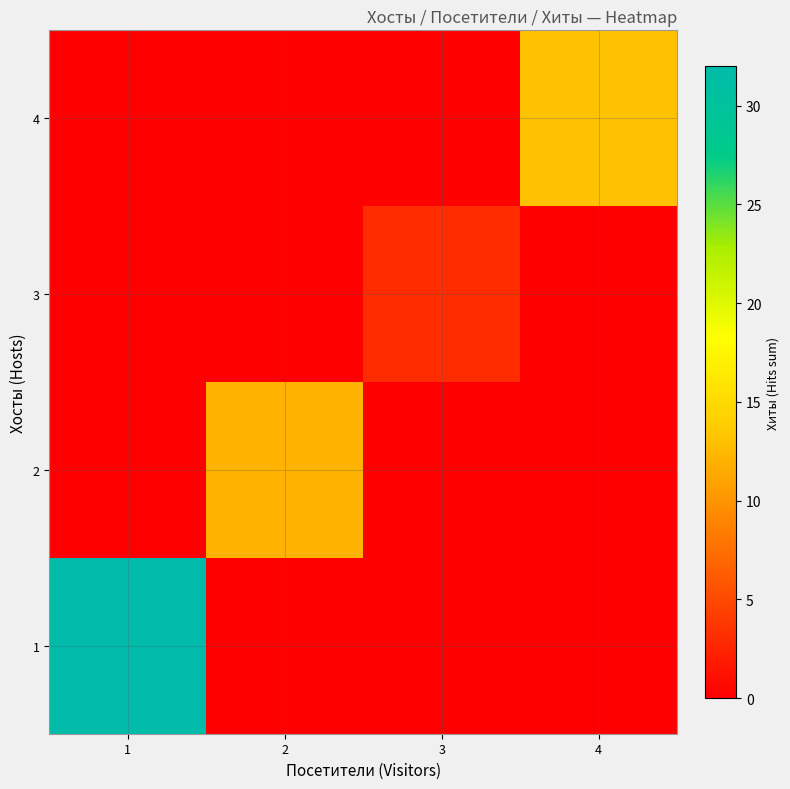

List the series in order of their peak value, highest first.

1, 4, 2, 3